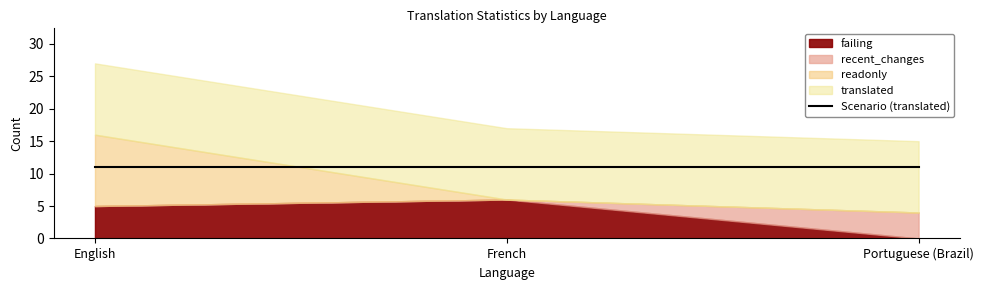

Rank the categories by failing value from highest to lowest.

French, English, Portuguese (Brazil)